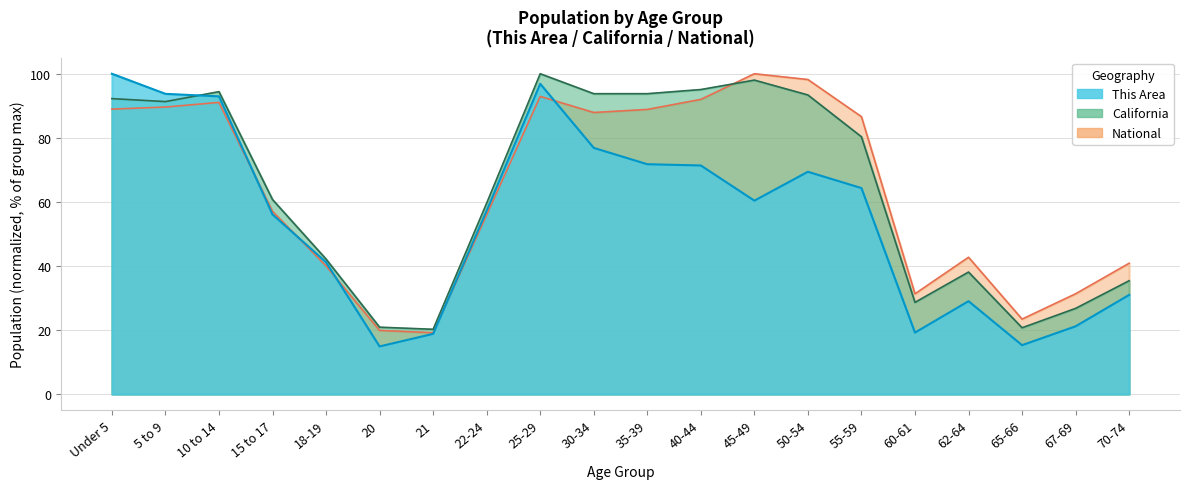

What is the label of the 16th point from the left?

60-61